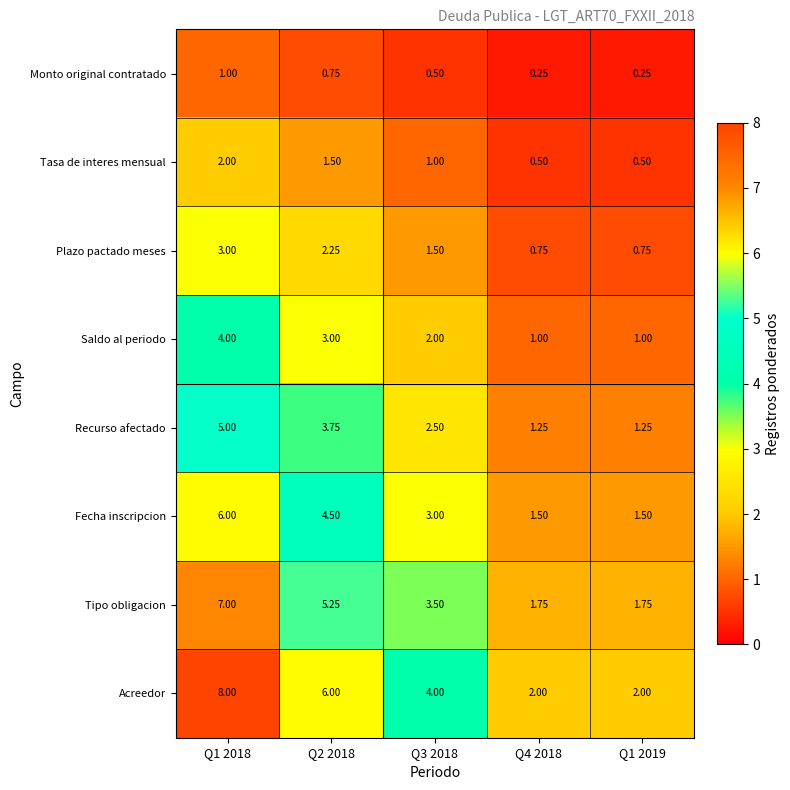

What is the greatest value displayed?

8.0